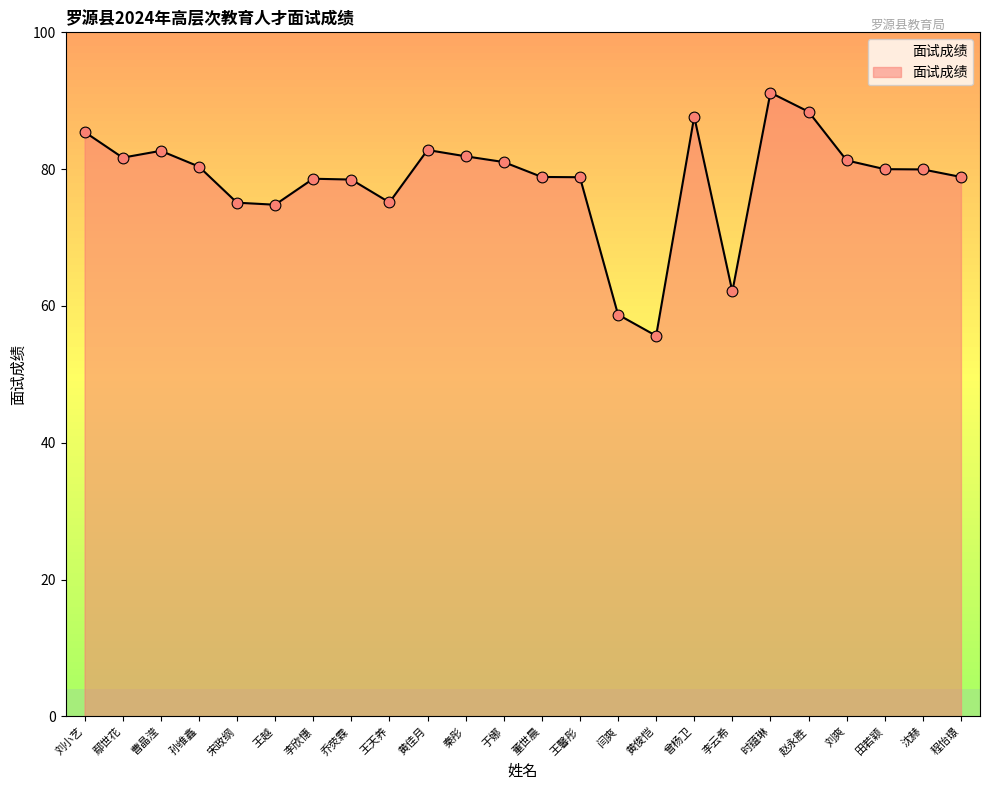

Approximately how many times larger is the value at 曾杨卫 compared to 时蕴琳?

1.0